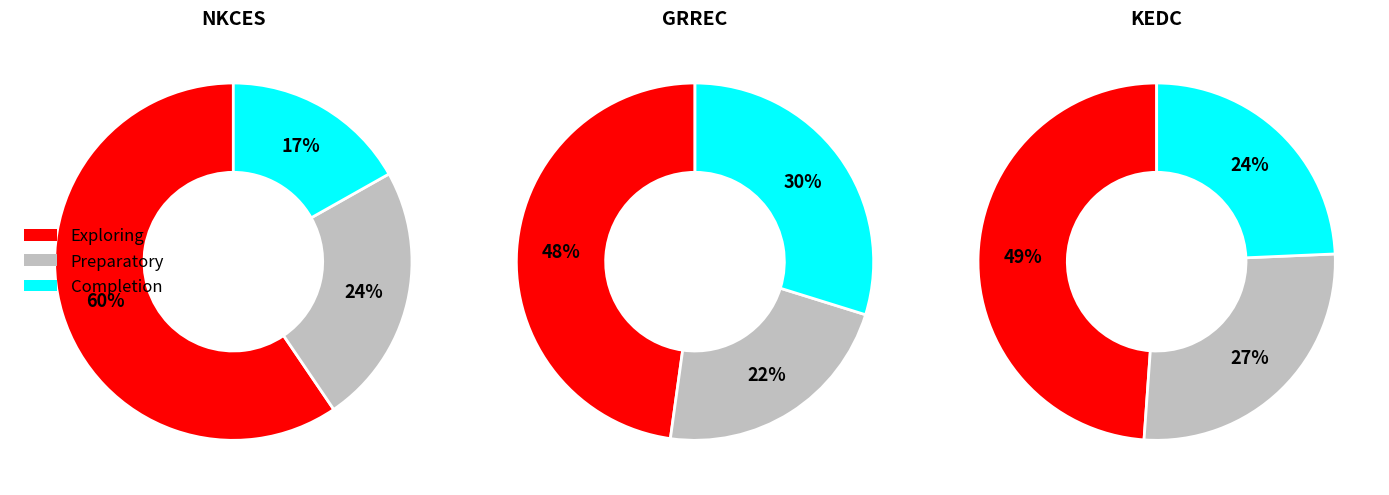

Is it true that CKEC is 1% of the pie?

False